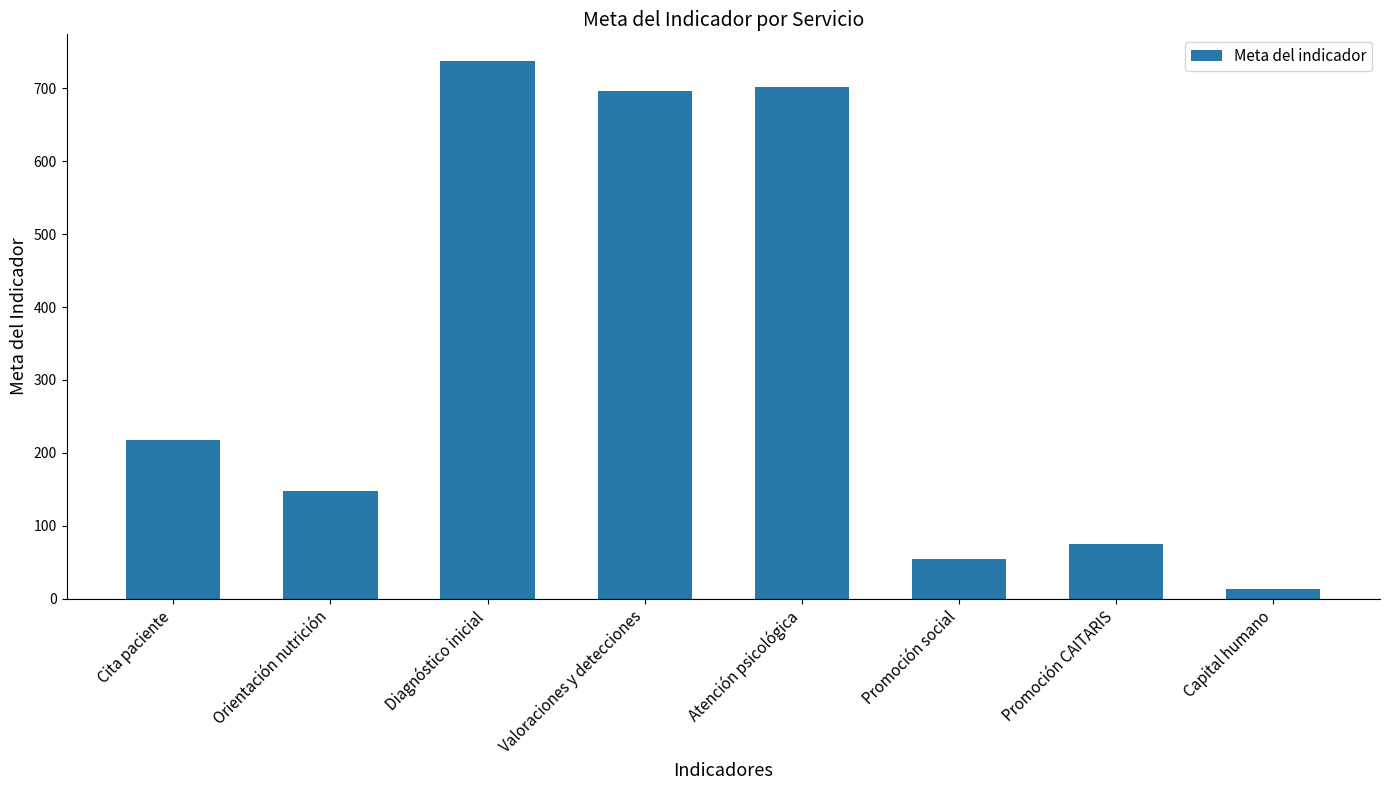

How many bars are there in total?

8